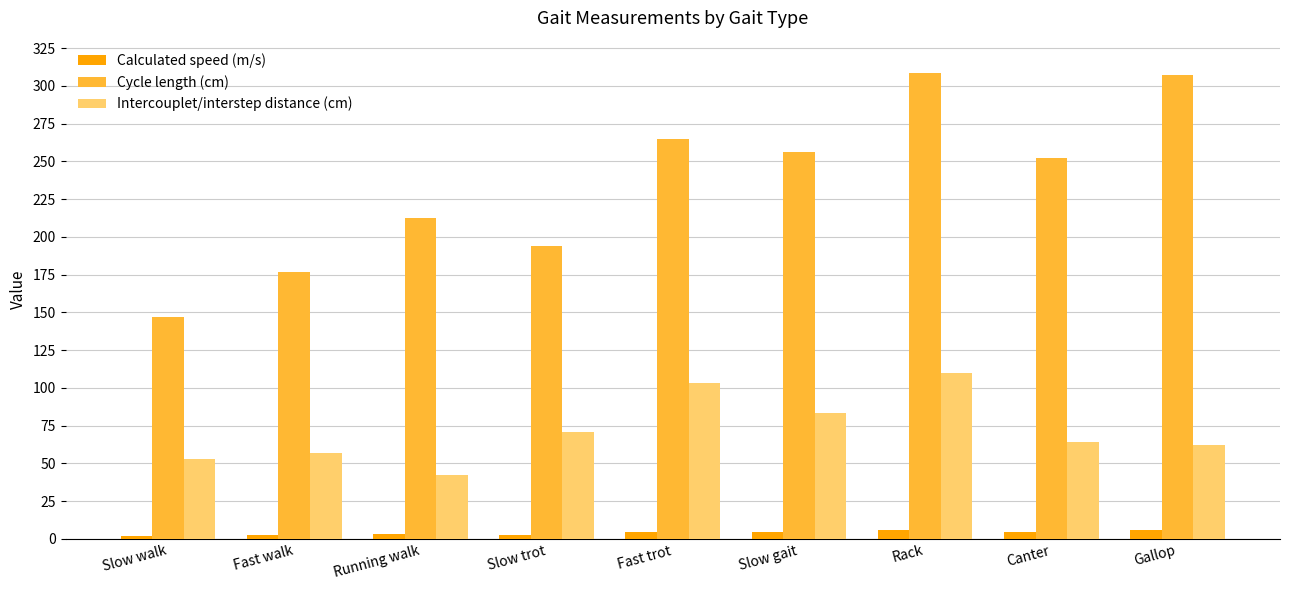

True or false: Intercouplet/interstep distance (cm) has a value of 103.0 at Fast trot.

True